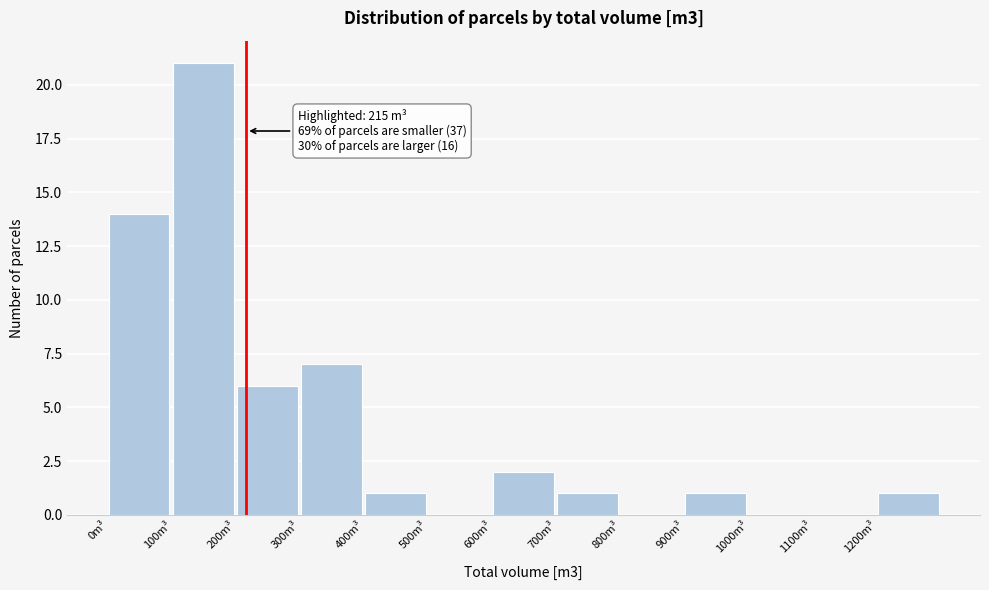

Which range on the x-axis has the tallest bar?

100 to 200